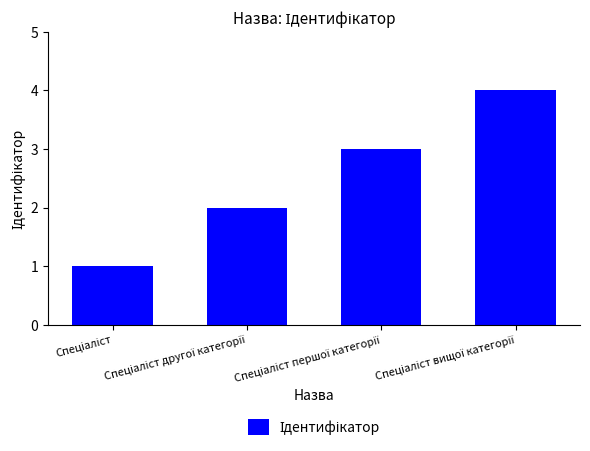

Reading right to left, transcribe all the data shown in this chart.

4	3	2	1